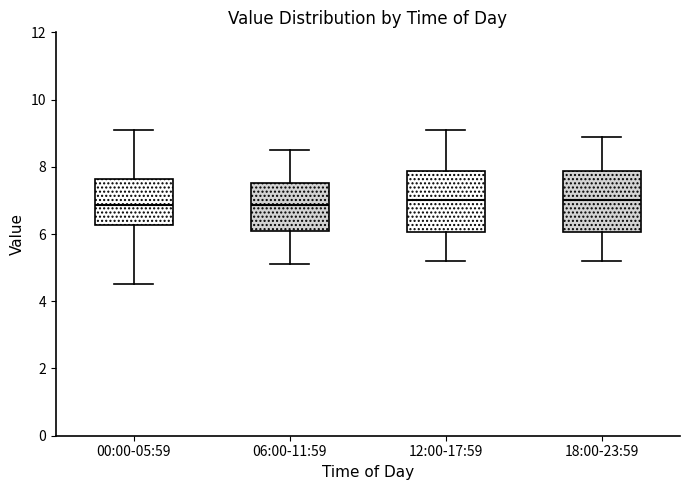

Reading left to right, transcribe this box plot: for each box, give where its median line is, the range the box spans, and where its two whiskers end, as read against the y-axis. The values are not printed on the chart, so give them approximately, as read against the axis.

00:00-05:59: median 6.8, box 6.2 to 7.6, whiskers 4.6 to 9.2
06:00-11:59: median 6.8, box 6.2 to 7.6, whiskers 5.2 to 8.6
12:00-17:59: median 7.0, box 6.0 to 7.8, whiskers 5.2 to 9.2
18:00-23:59: median 7.0, box 6.0 to 7.8, whiskers 5.2 to 9.0